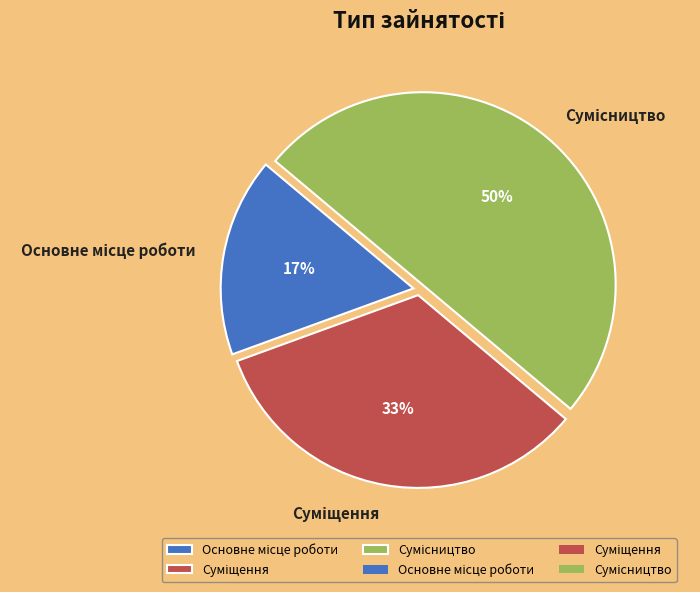

To the nearest percent, what is the difference between the largest and smallest slice percentages?

33%